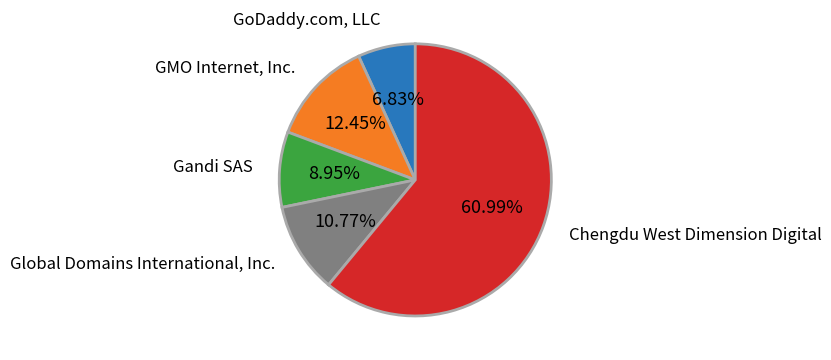

Count the number of slices in the pie.

5